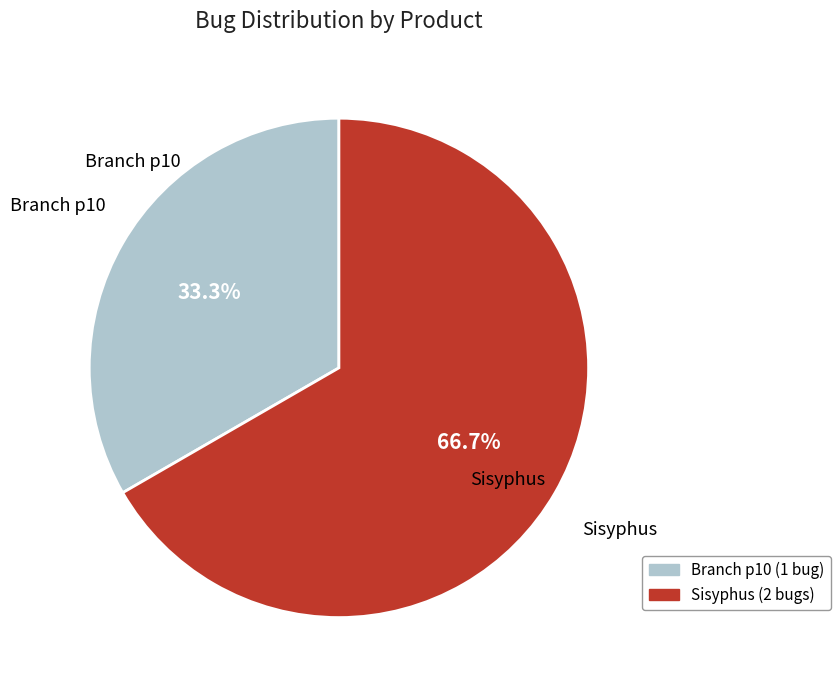

Rank the categories by value from highest to lowest.

Sisyphus, Branch p10